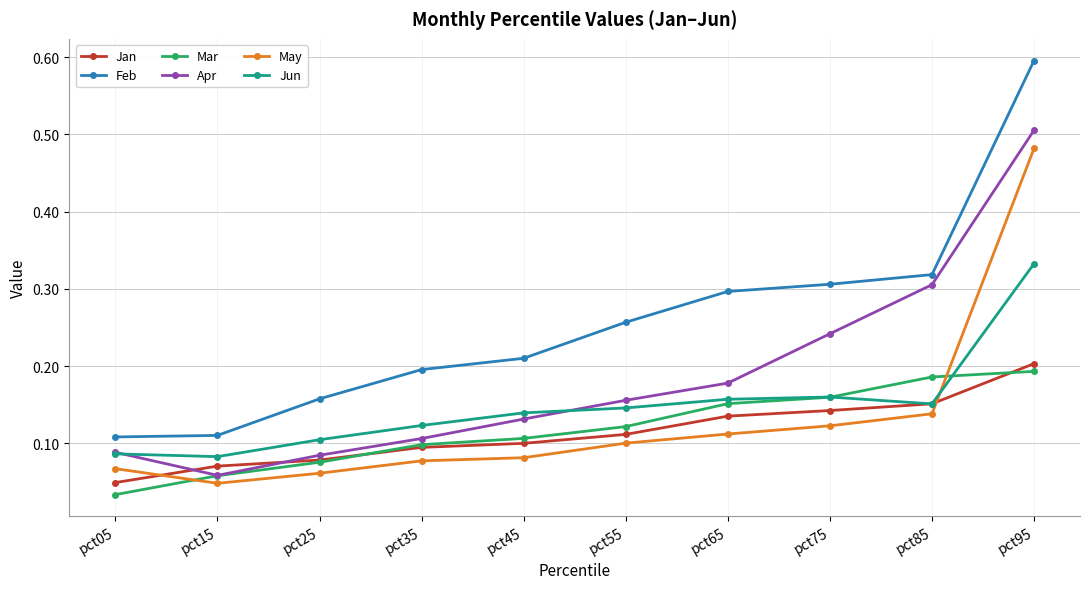

What is the total value across all series at pct35?

0.7